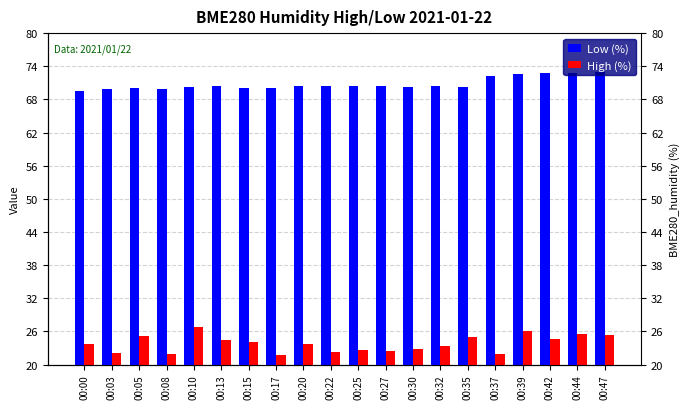

True or false: High (%) has a value of 25.5 at 00:44.

True